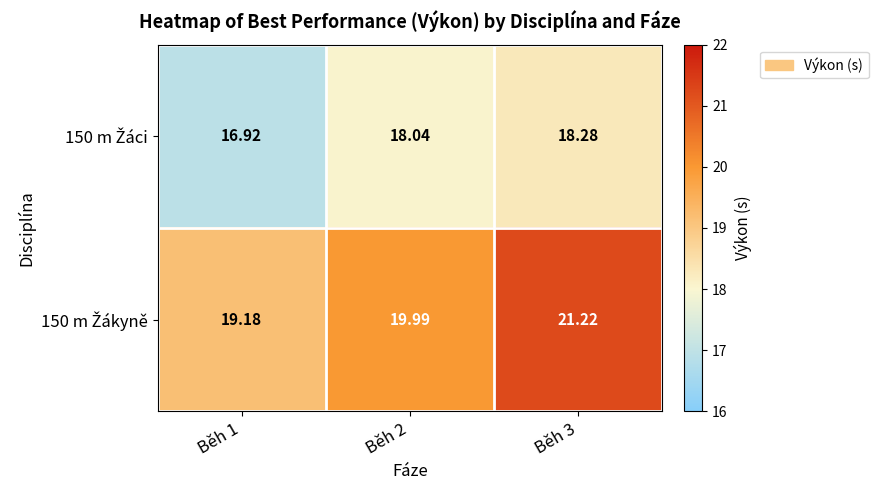

How many series are shown in this chart?

2